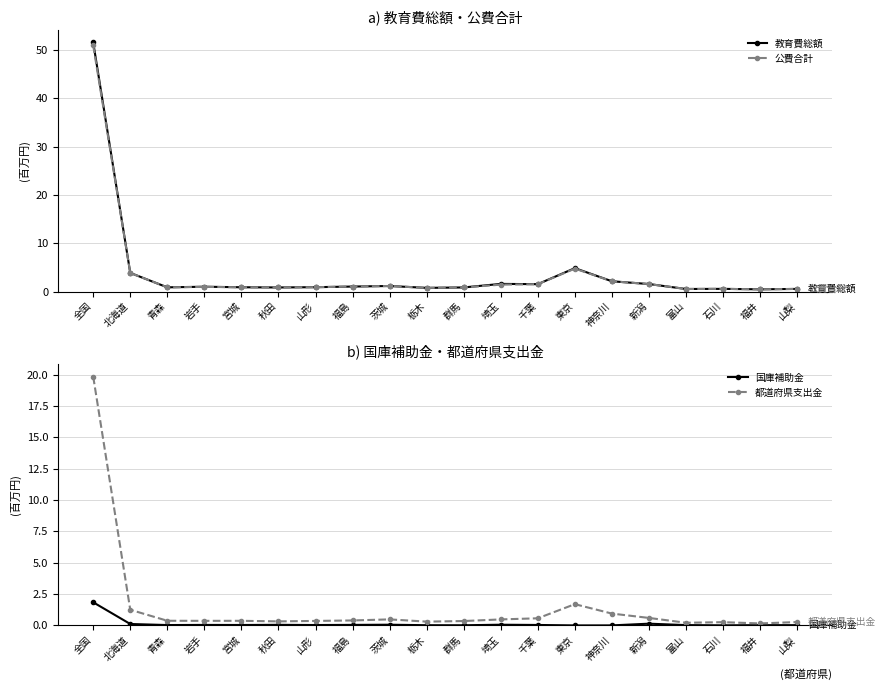

Count the number of data series in this chart.

4